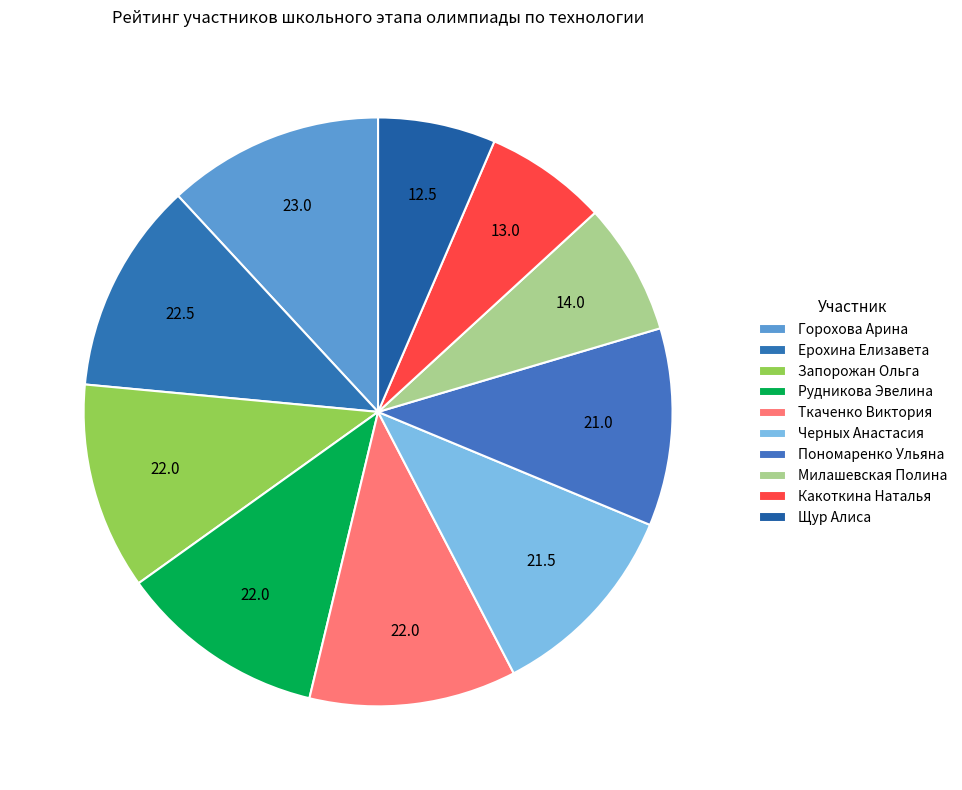

How many slices are in this pie chart?

10